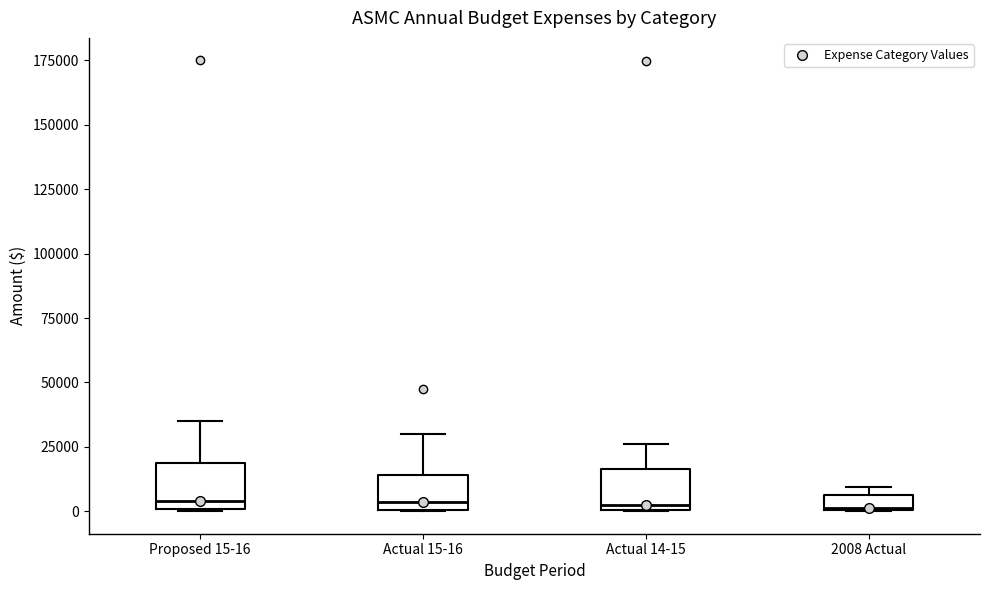

Where is the lower edge of the box for Proposed 15-16 on the y-axis? The values are not printed on the chart, so give them approximately, as read against the axis.

0